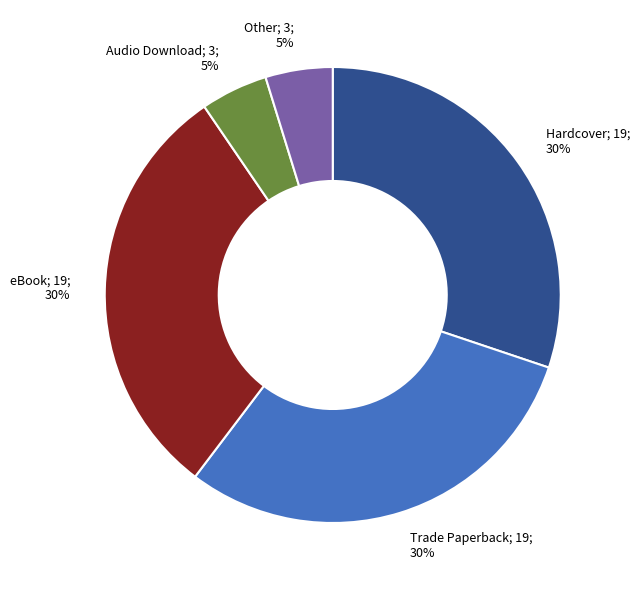

To the nearest percent, what is the difference between the largest and smallest slice percentages?

25%